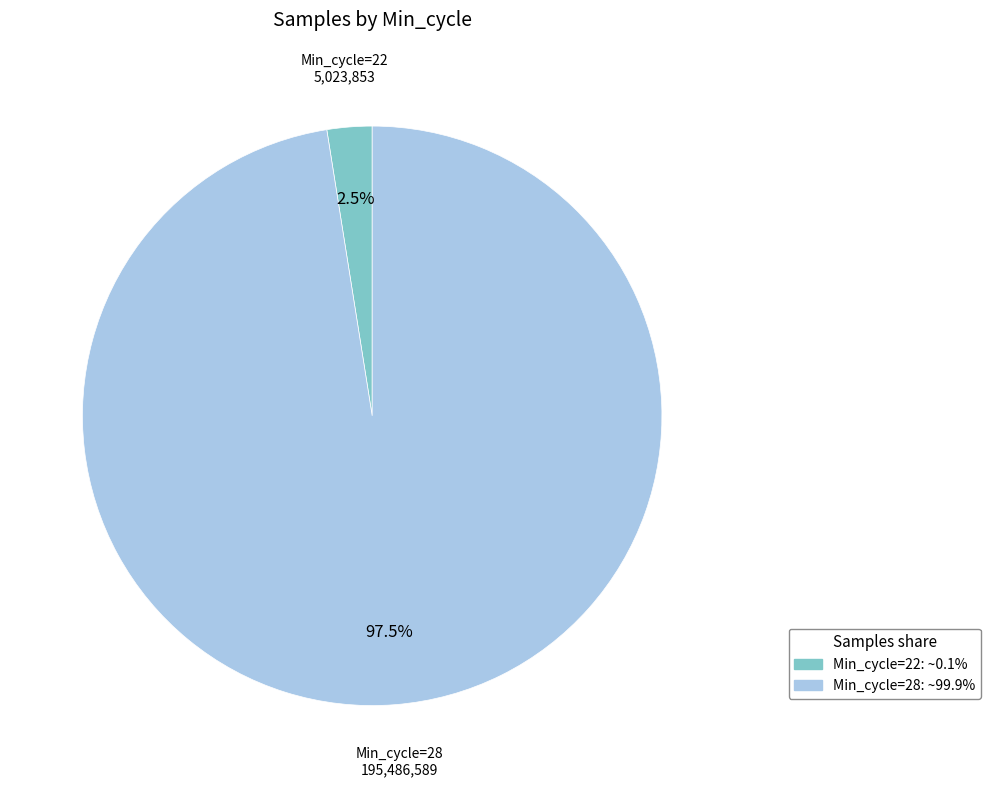

How many slices are in this pie chart?

2